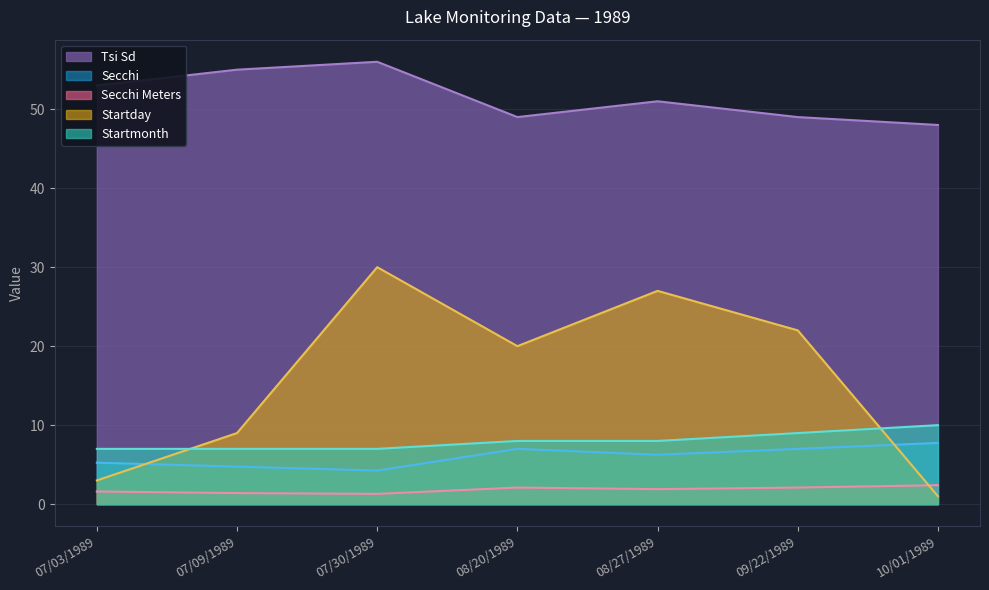

What is the spread (max minus min) of values at 08/20/1989?

46.9